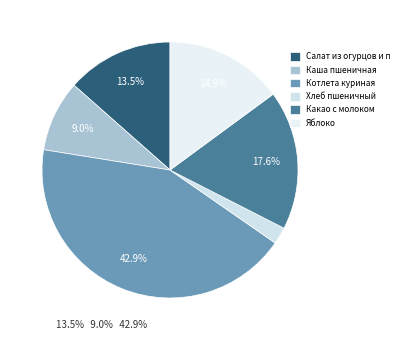

To the nearest percent, what is the average slice percentage?

17%